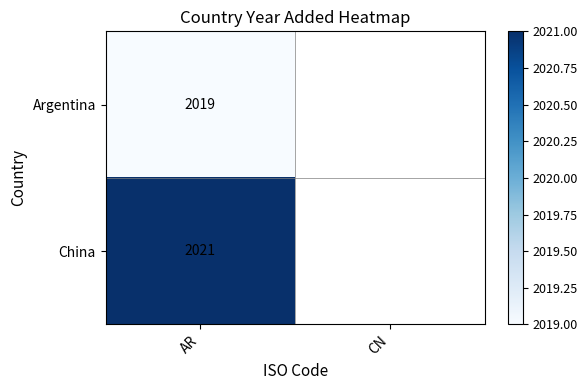

List the series in order of their peak value, highest first.

China, Argentina